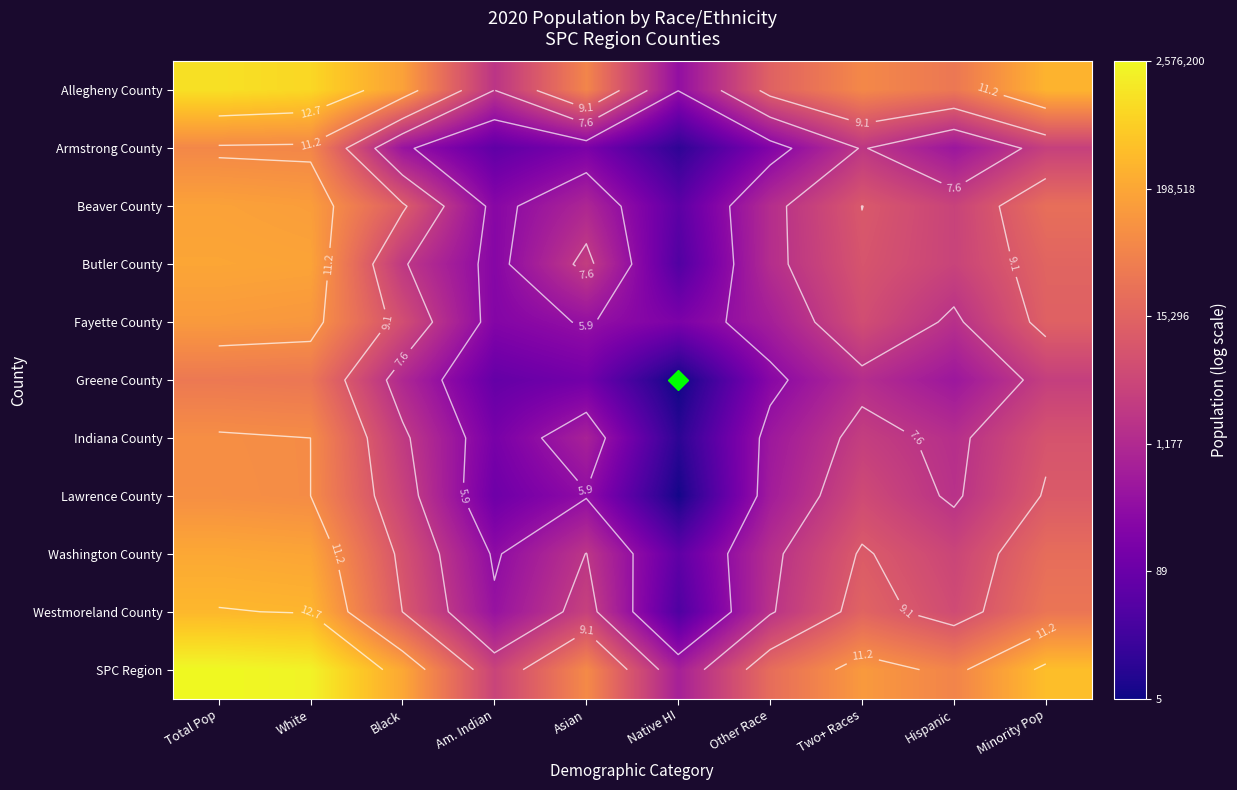

What is the difference between the highest and lowest values at Black?

6.1